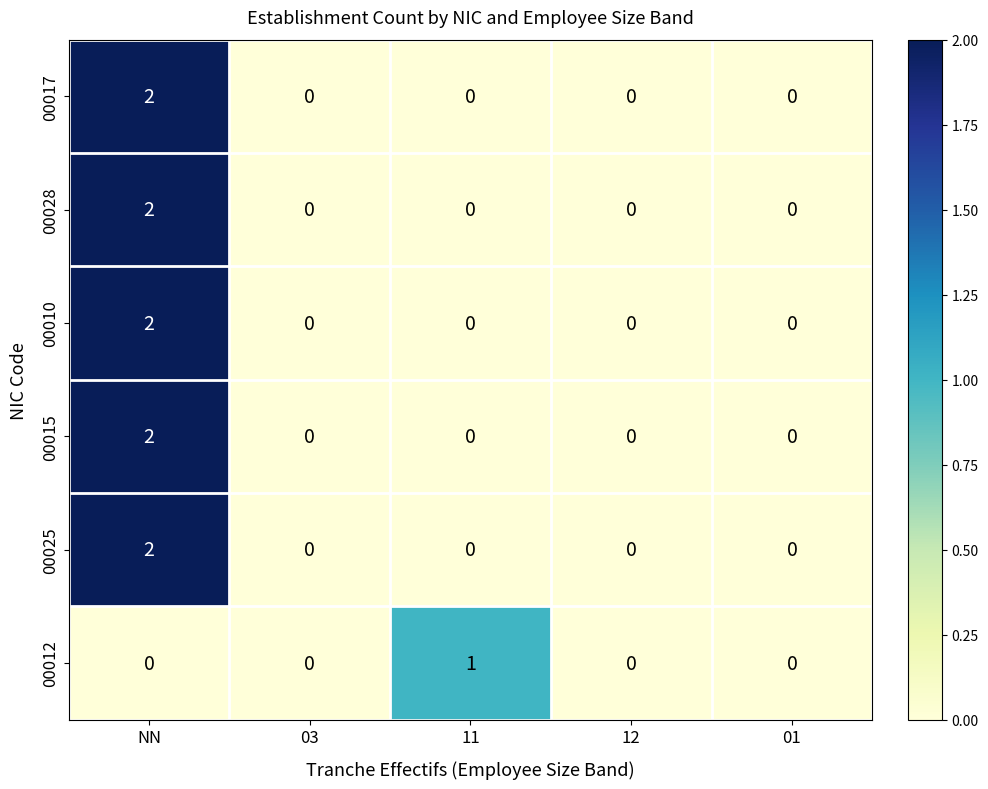

At which category is the sum across all series the highest?

NN